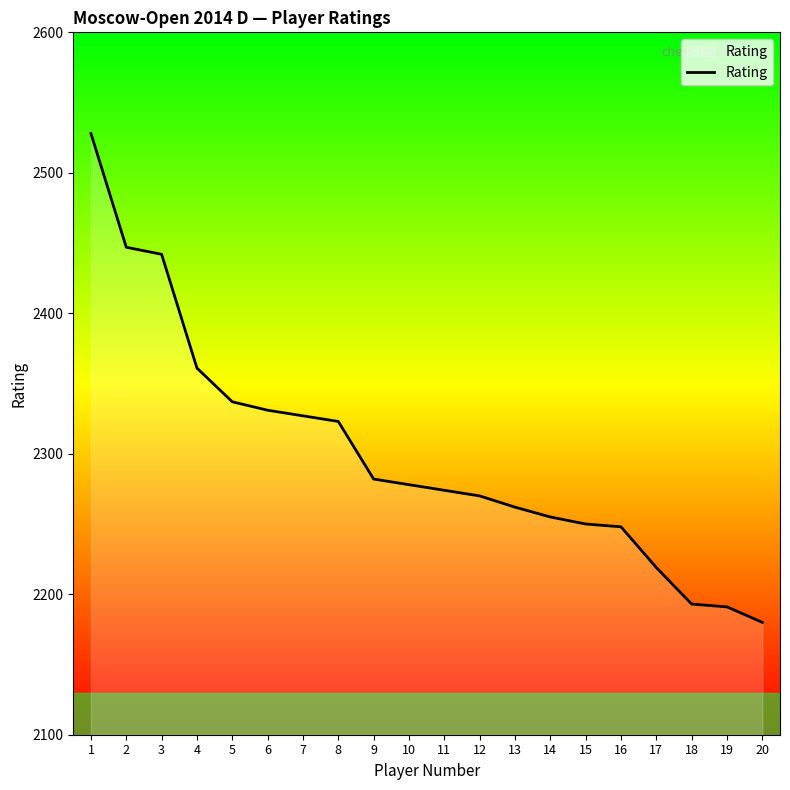

What is the difference between the values at 4 and 9?

79